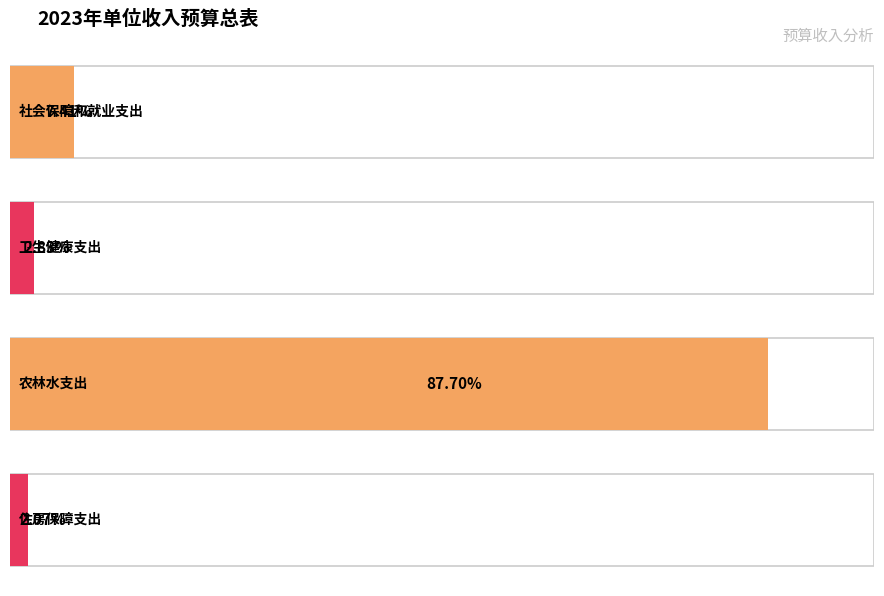

What is the approximate value at 卫生健康支出?

117300